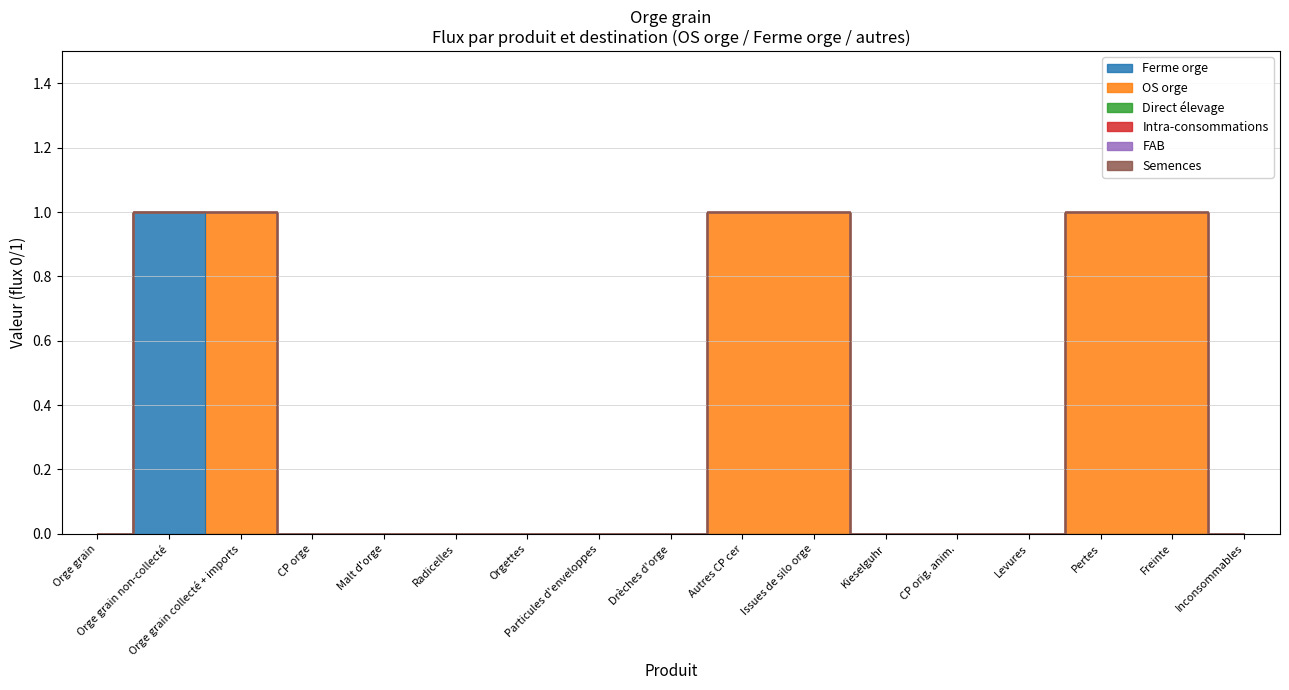

Which series changed the most between Drèches d'orge and Issues de silo orge?

OS orge